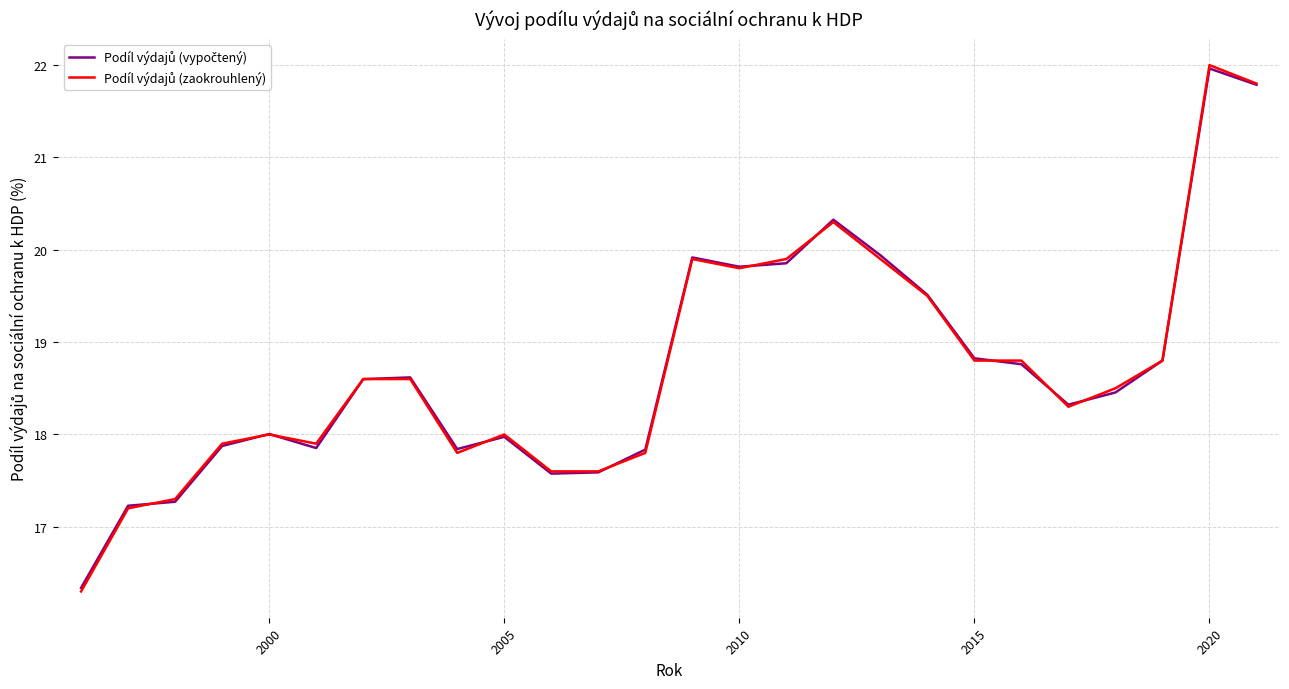

What is the greatest value displayed?

22.0